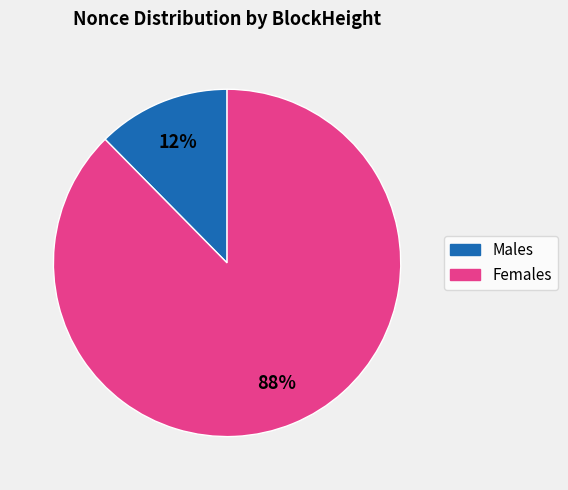

Count the number of slices in the pie.

2